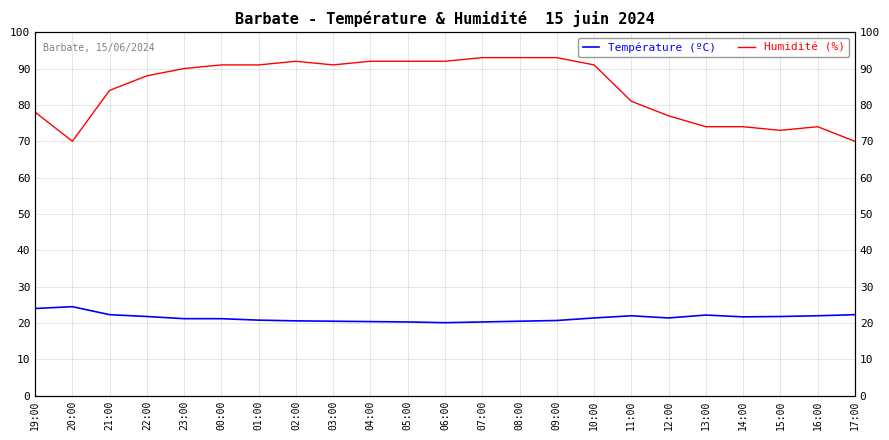

Reading left to right, transcribe all the data shown in this chart.

Température (ºC): 24.0	24.5	22.3	21.8	21.2	21.2	20.8	20.6	20.5	20.4	20.3	20.1	20.3	20.5	20.7	21.4	22.0	21.4	22.2	21.7	21.8	22.0	22.3
Humidité (%): 78.0	70.0	84.0	88.0	90.0	91.0	91.0	92.0	91.0	92.0	92.0	92.0	93.0	93.0	93.0	91.0	81.0	77.0	74.0	74.0	73.0	74.0	70.0